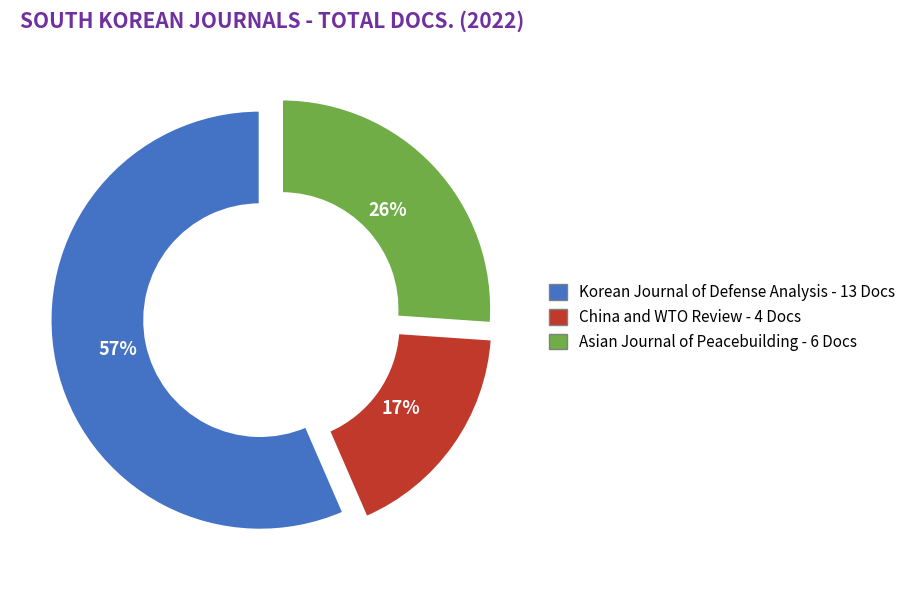

What is the smallest slice in the pie chart?

China and WTO Review